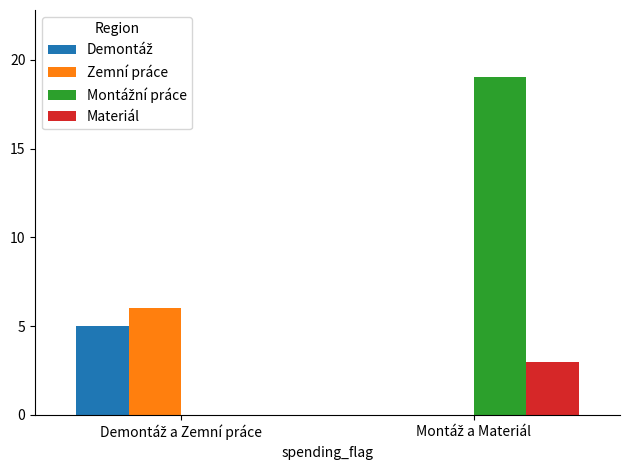

What is the sum of the Montážní práce values at Demontáž a Zemní práce and Montáž a Materiál?

19